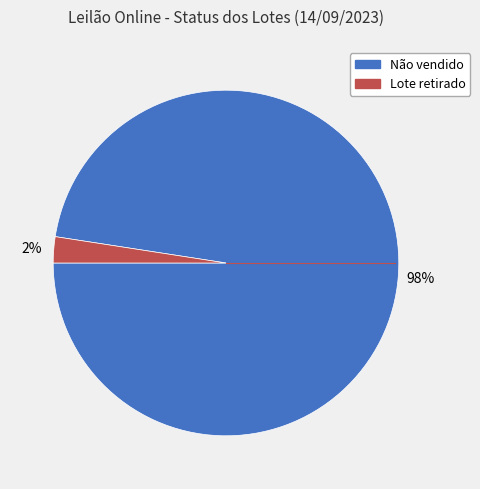

To the nearest percent, what is the average slice percentage?

50%